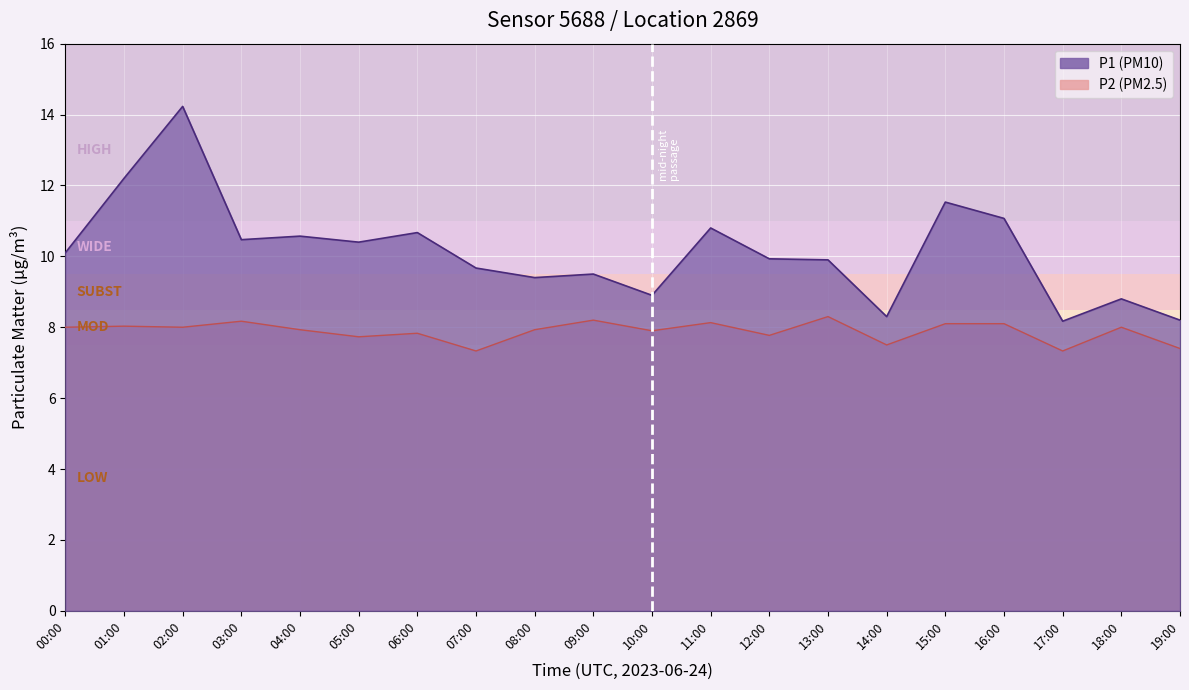

Is the value of P1 line at 05:00 greater than the value of P2 line at 05:00?

Yes